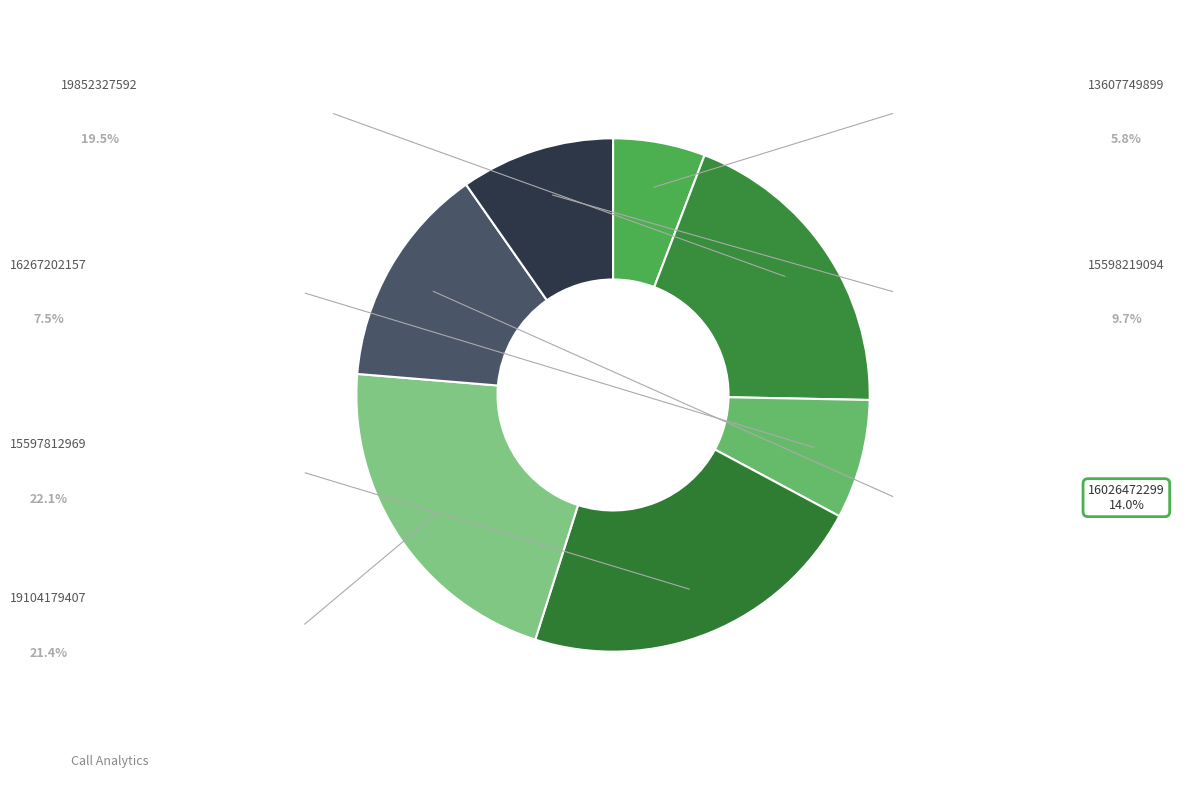

What percentage is the 13607749899 slice, to the nearest percent?

6%